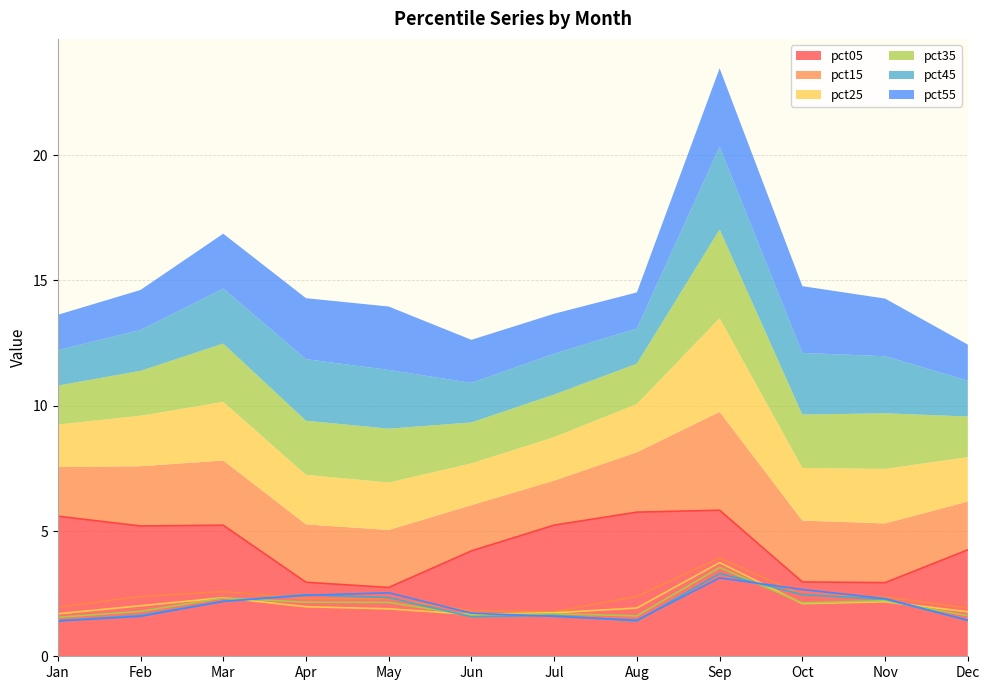

Rank the categories by pct55 value from lowest to highest.

Jan, Dec, Aug, Jul, Feb, Jun, Mar, Nov, Apr, May, Oct, Sep